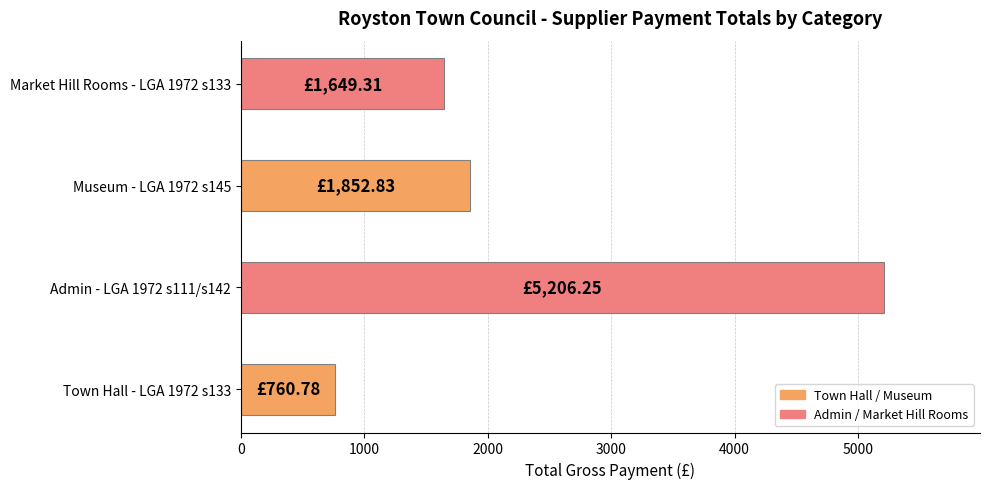

Between Admin - LGA 1972 s111/s142 and Town Hall - LGA 1972 s133, which is larger?

Admin - LGA 1972 s111/s142